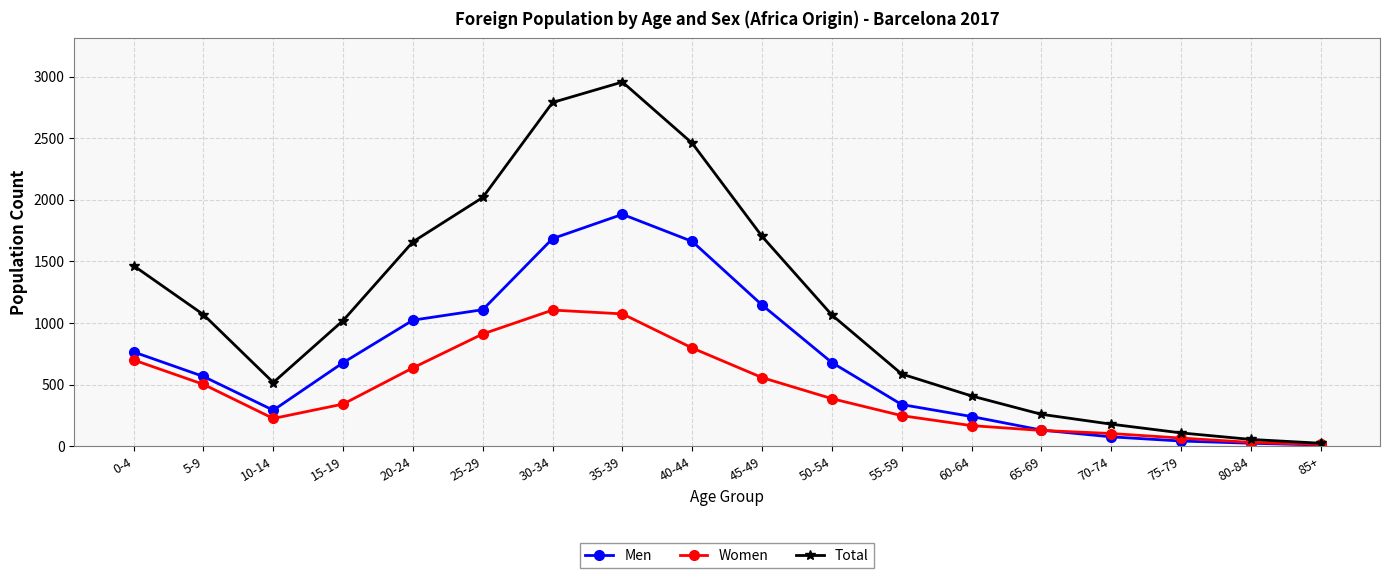

Does the chart have visible grid lines?

Yes